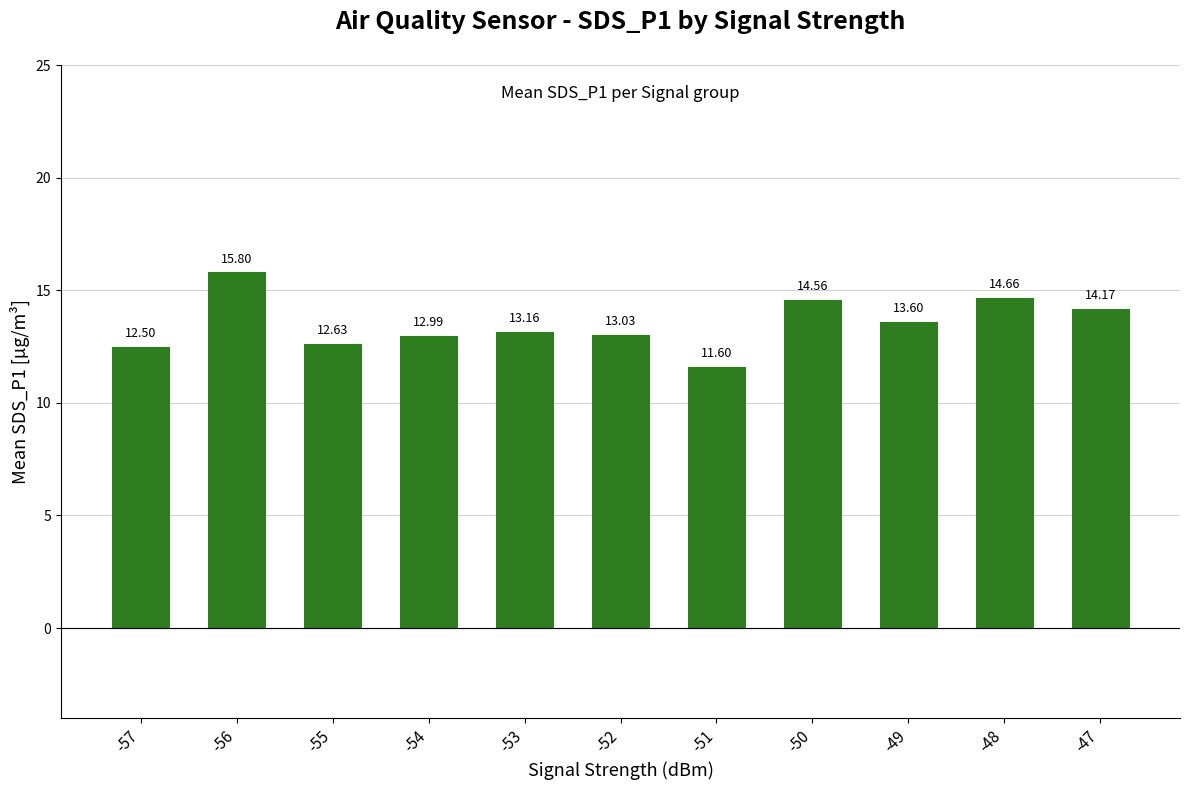

List the labels in order of value, smallest first.

-51, -57, -55, -54, -52, -53, -49, -47, -50, -48, -56